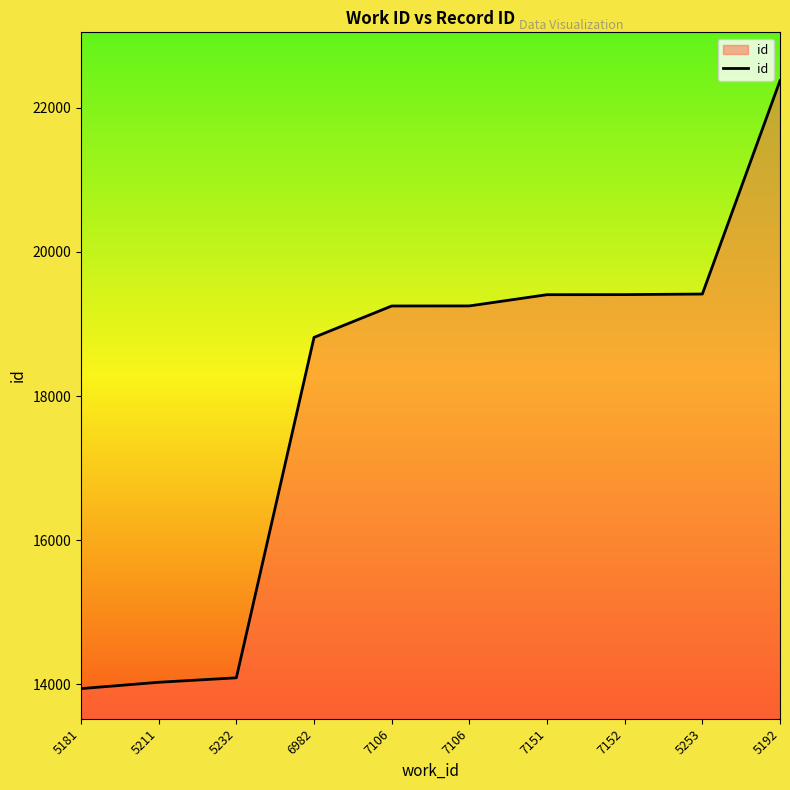

Reading left to right, what are all the values shown in this chart?

5181=13938	5211=14026	5232=14088	6982=18814	7106=19250	7106=19251	7151=19407	7152=19408	5253=19416	5192=22378